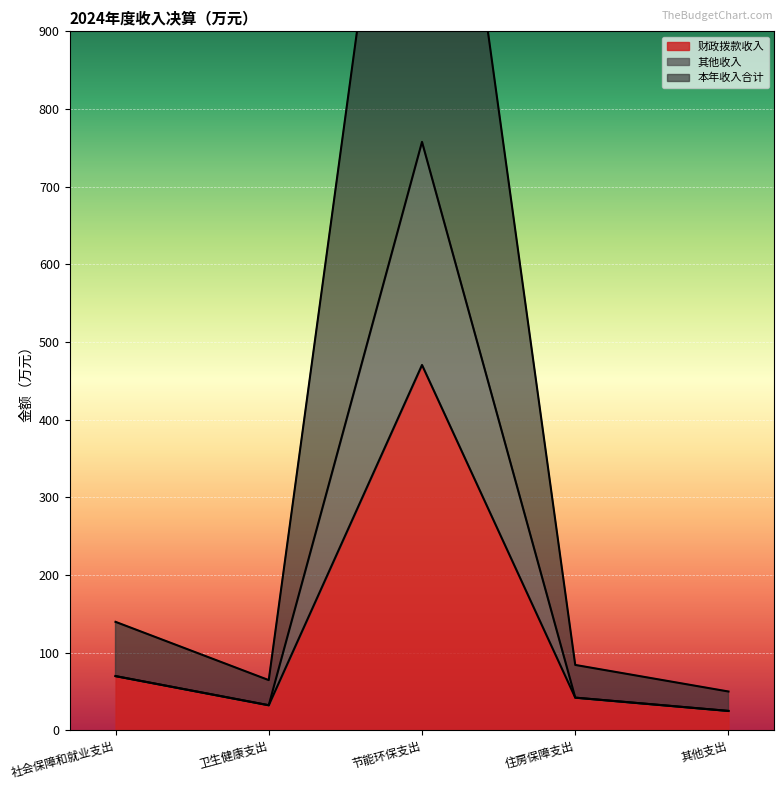

Reading left to right, list all the values displayed in this chart.

财政拨款收入: 69.8	32.3	470.4	42.1	25.0
其他收入: 69.8	32.3	757.6	42.1	25.0
本年收入合计: 139.7	64.7	1515.3	84.2	50.0